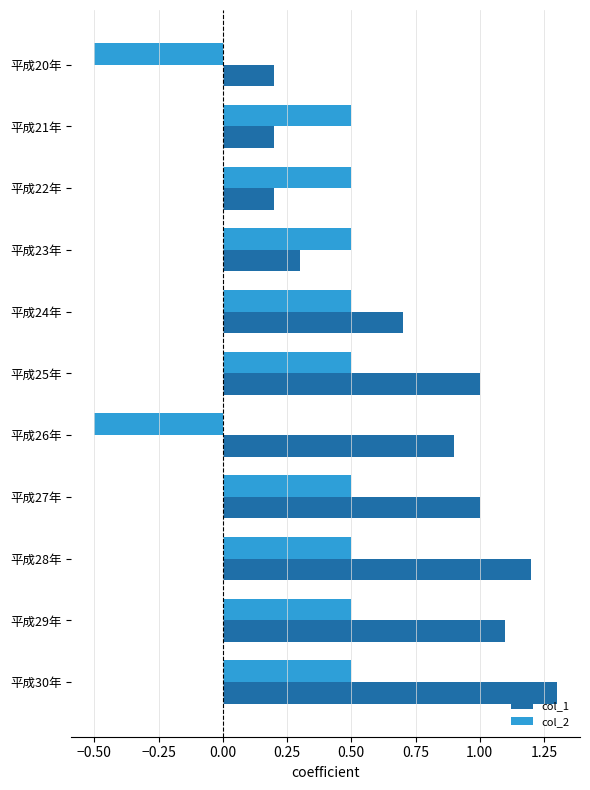

Is the value of col_2 at 平成21年 greater than the value of col_1 at 平成21年?

Yes